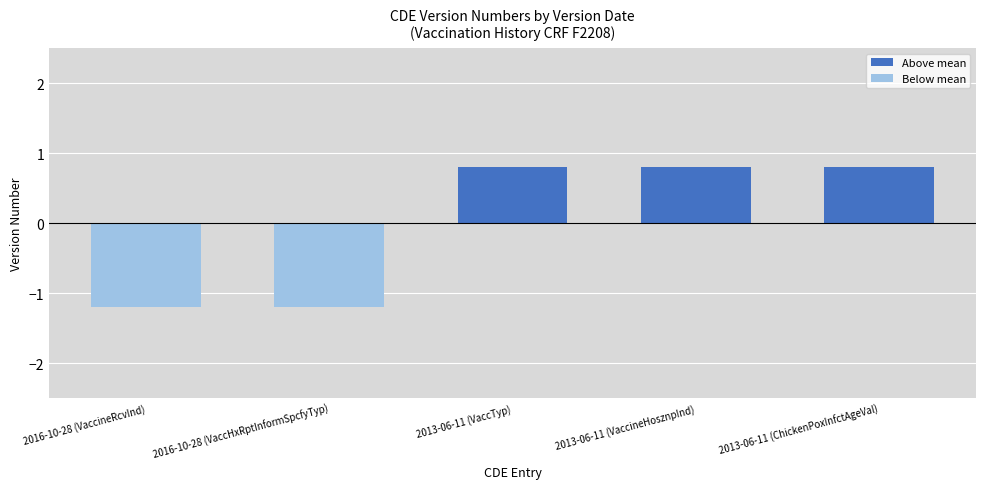

The value of Above mean at 2013-06-11 (VaccineHosznpInd) is 0.8. True or false?

True